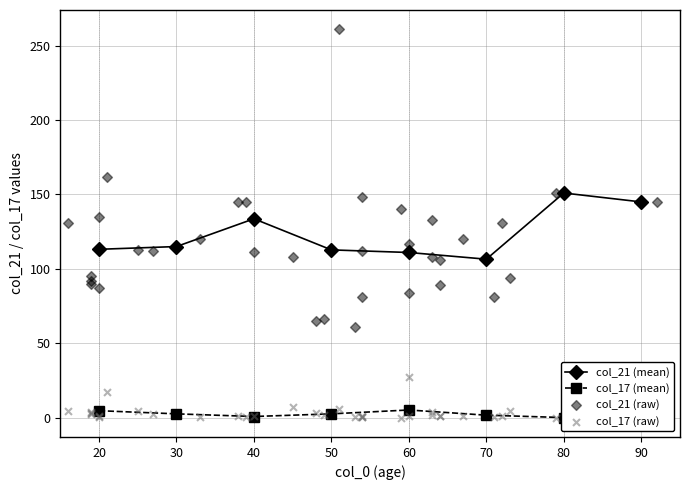

At which label is col_21 (mean) closest to 128?

40